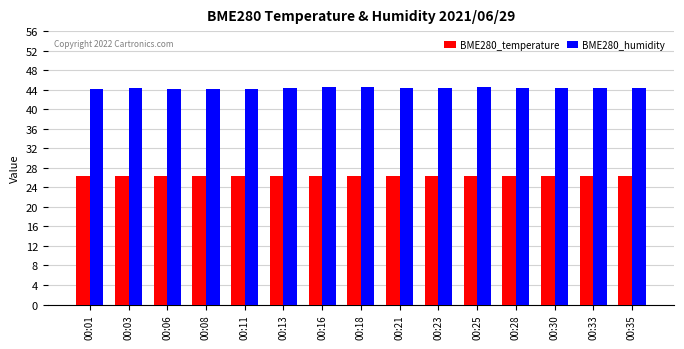

True or false: BME280_humidity has a value of 44.4 at 00:13.

True